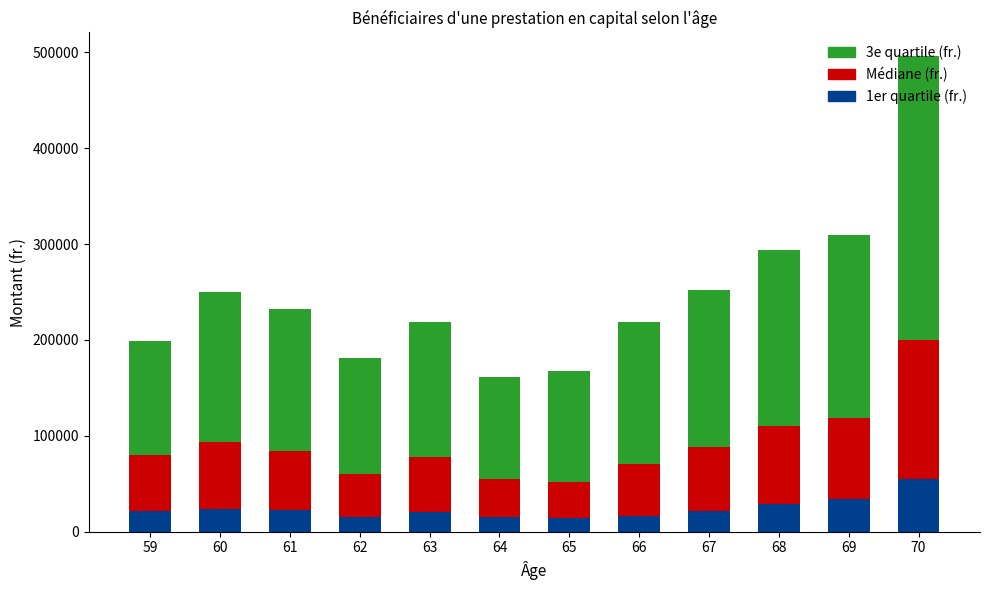

What is the difference between the maximum and minimum values in the 1er quartile (fr.) series?

40607.0